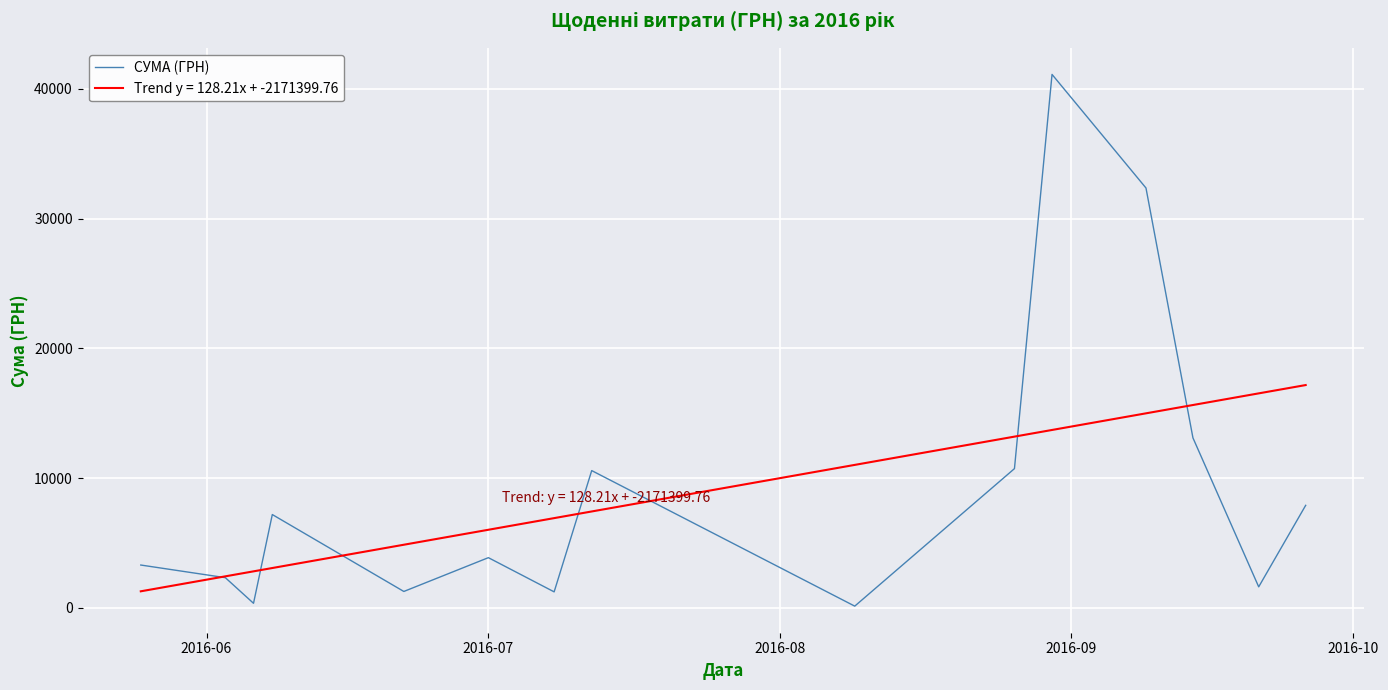

What is the highest value of the СУМА (ГРН) series?

41121.0